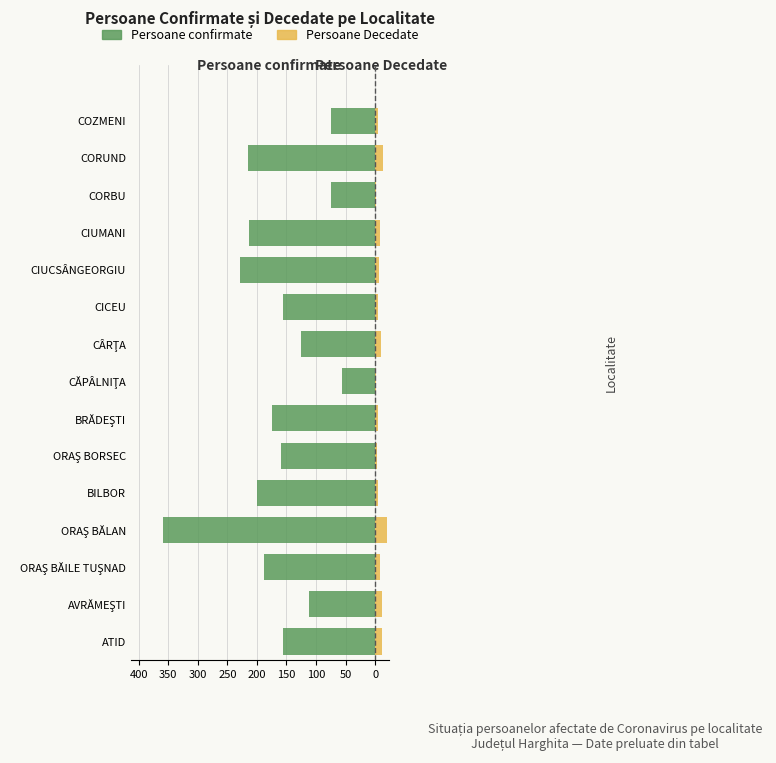

How many values in the Persoane Decedate series exceed 6?

7